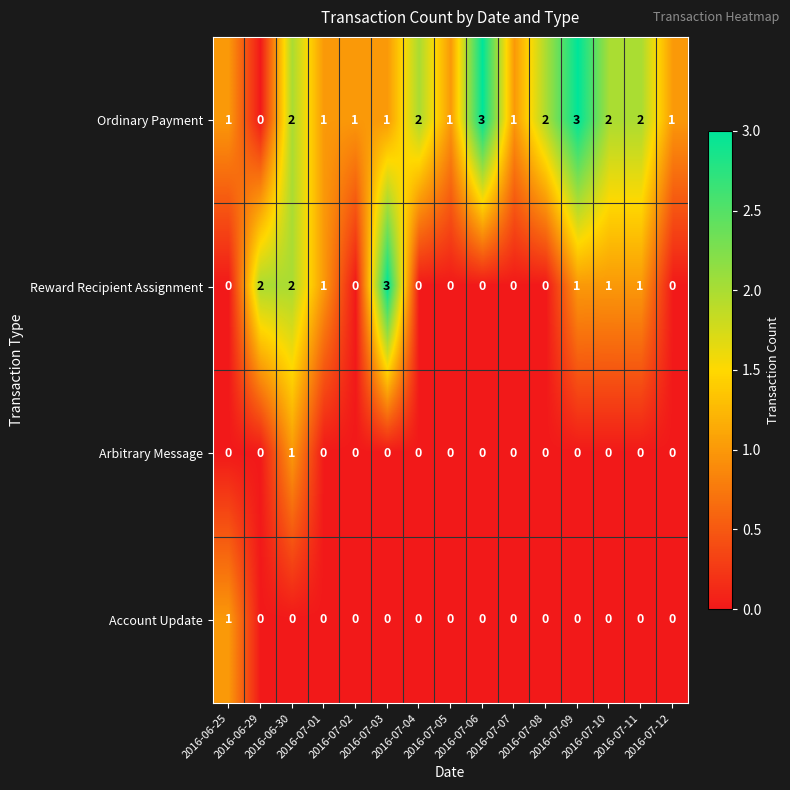

What is the maximum value for Ordinary Payment?

3